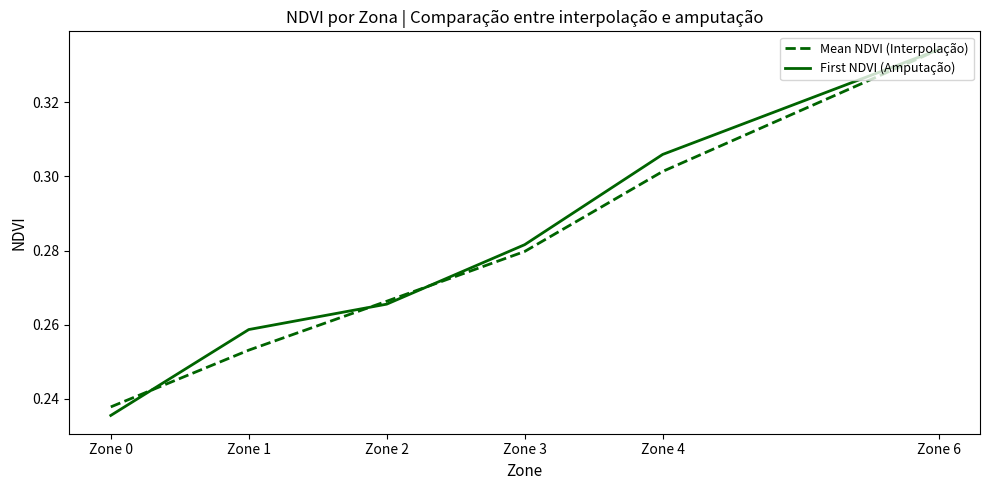

True or false: First NDVI (Amputação) has a value of 0.4 at Zone 0.

False